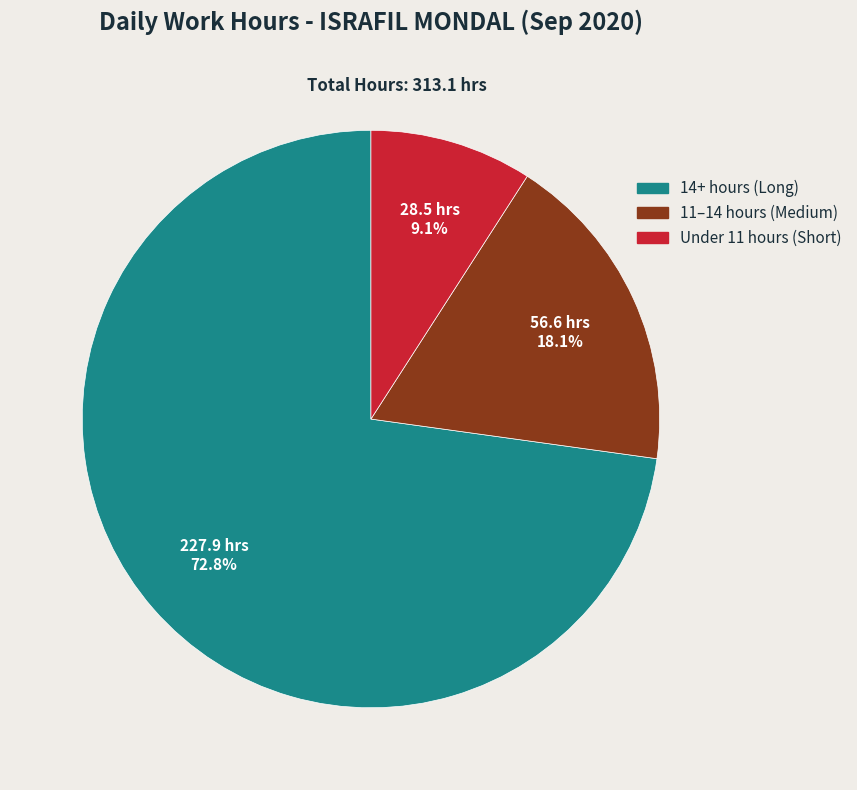

Does any single category account for the majority?

Yes